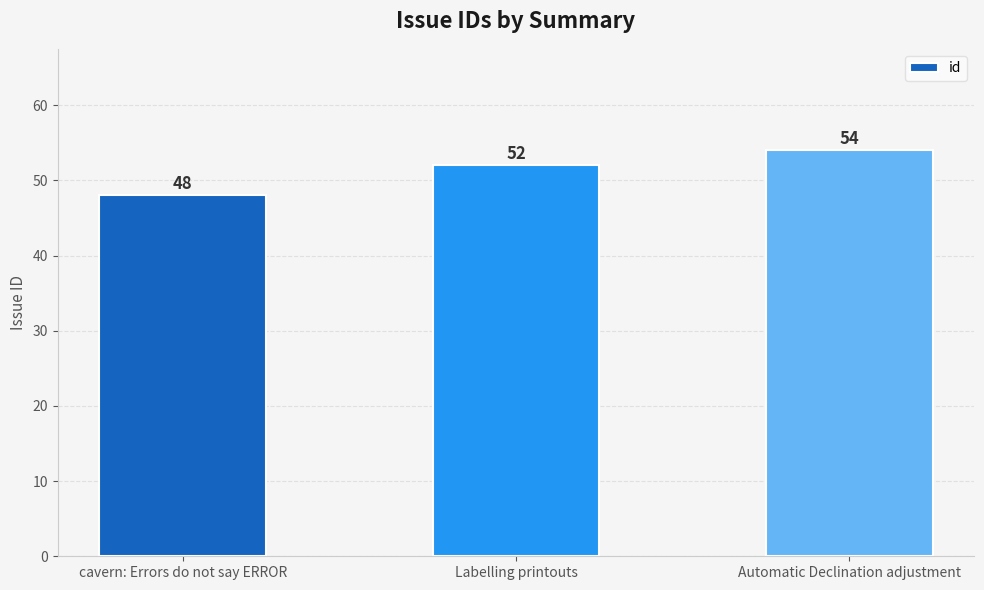

Reading left to right, transcribe all the data shown in this chart.

cavern: Errors do not say ERROR=48	Labelling printouts=52	Automatic Declination adjustment=54